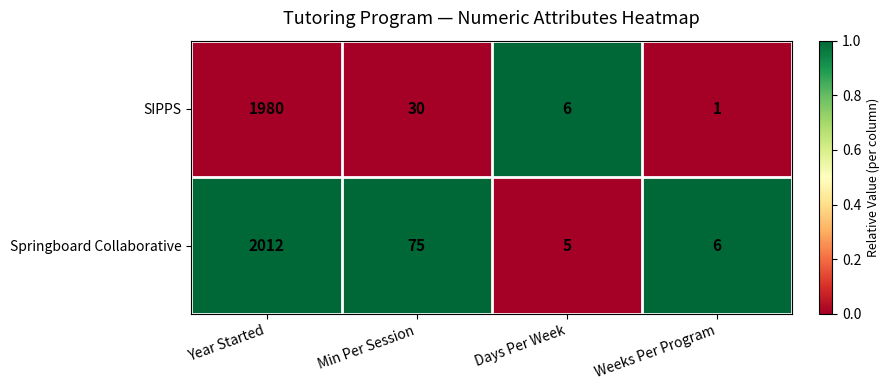

What is the sum of all SIPPS values?

2017